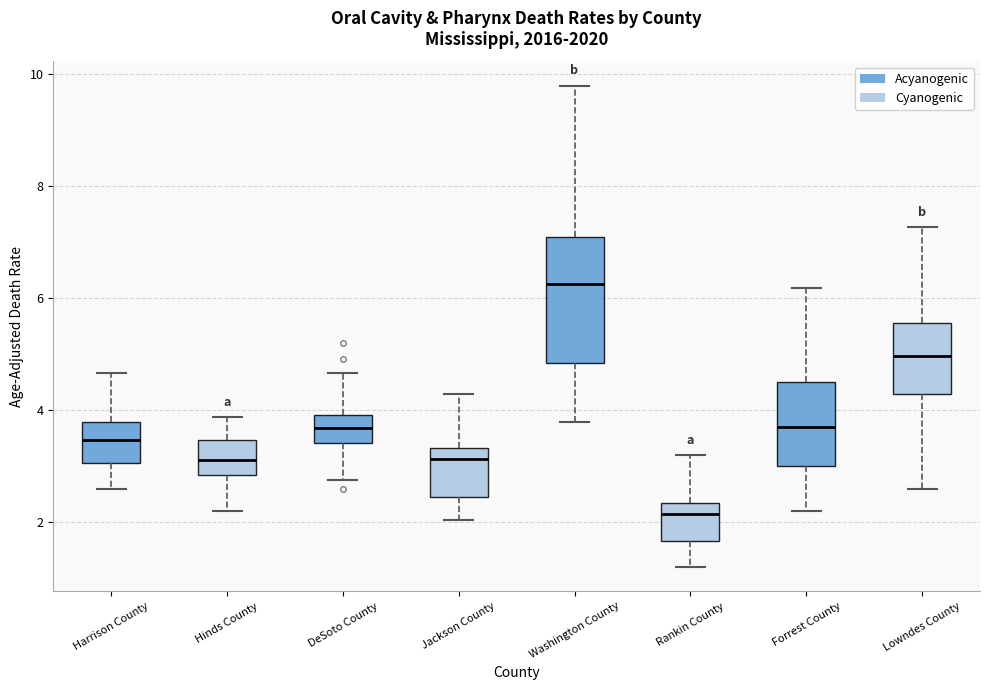

Where does the median line of the box for DeSoto County sit on the y-axis? The values are not printed on the chart, so give them approximately, as read against the axis.

3.6